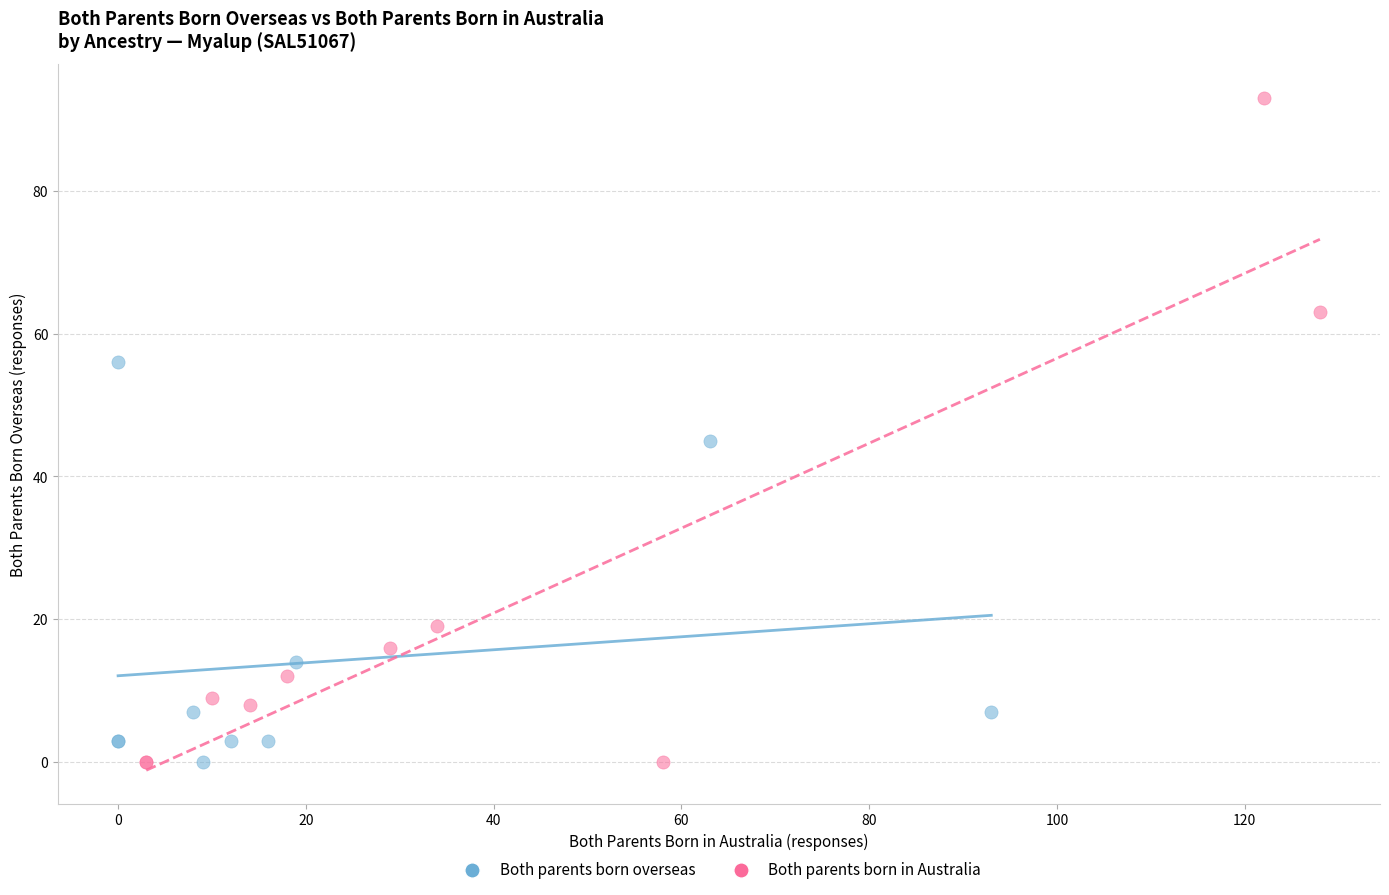

What are all the series names shown in the legend?

Both parents born overseas, Both parents born in Australia